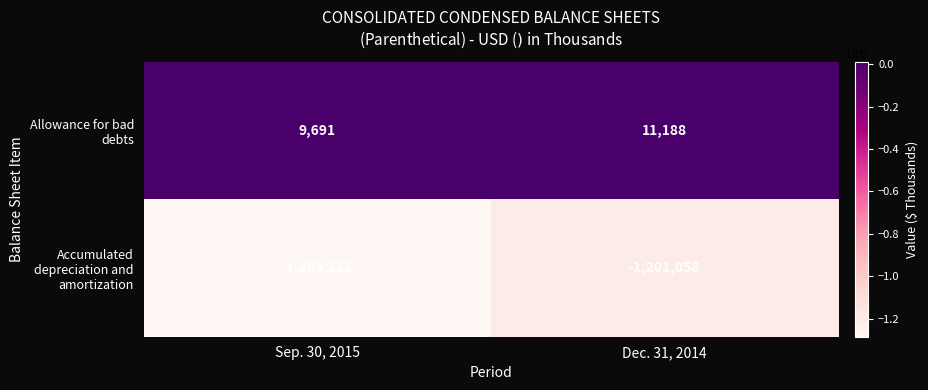

What is the sum of the Accumulated depreciation and amortization values at Sep. 30, 2015 and Dec. 31, 2014?

-2486280